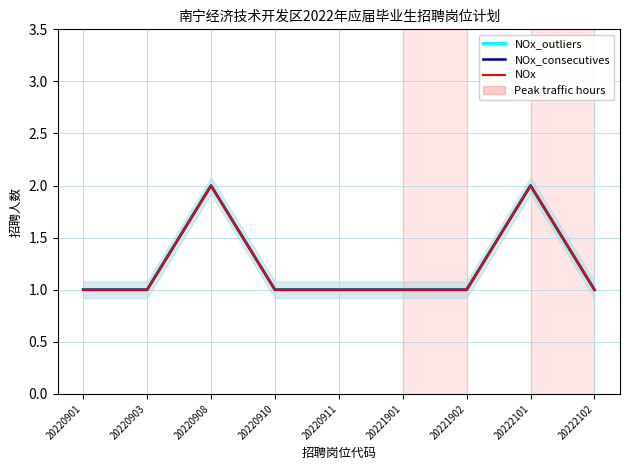

Which label corresponds to the smallest value in the chart?

20220901